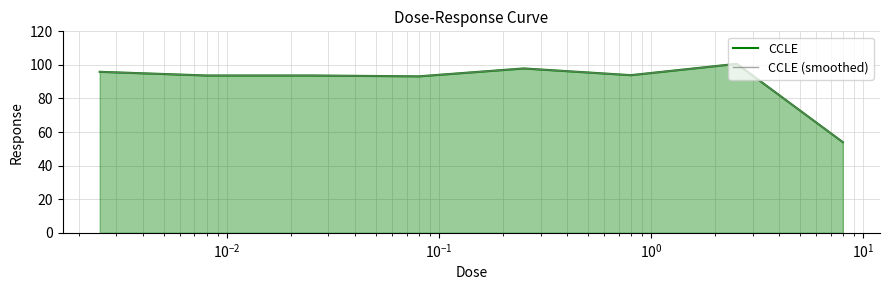

What is the highest value of the CCLE (smoothed) series?

100.7